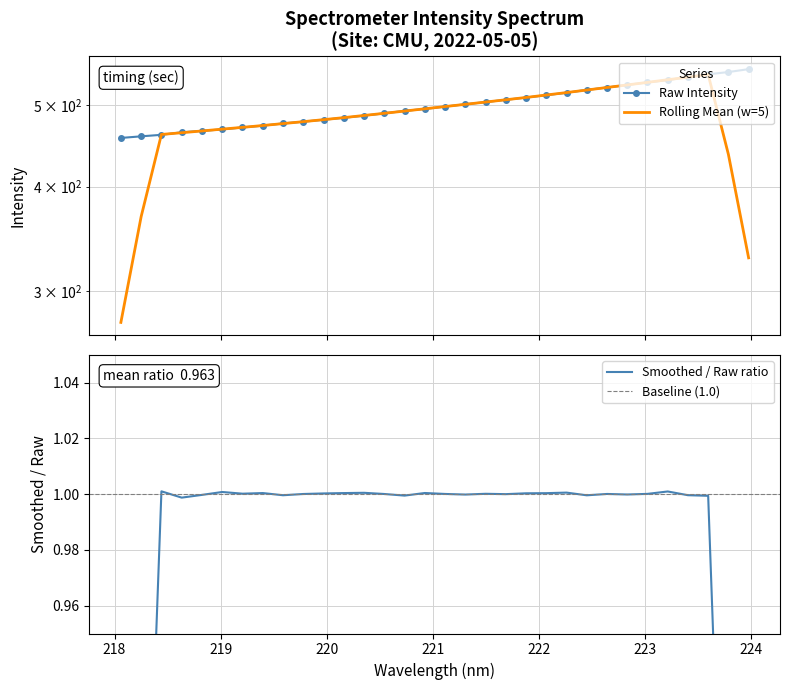

True or false: the data shows 478.2 at 219.7801.

True